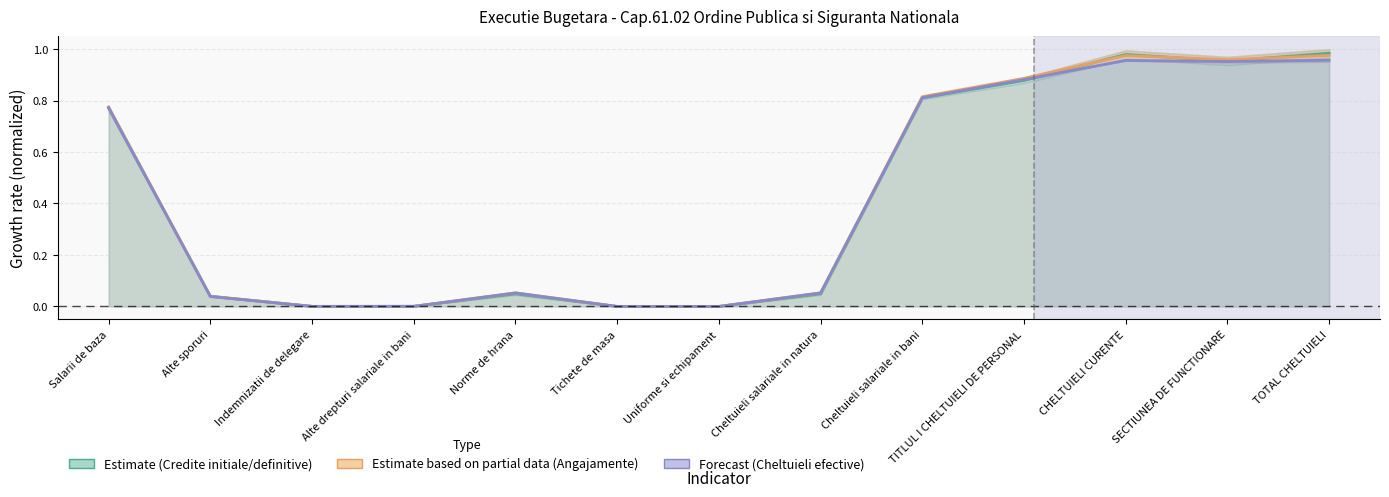

True or false: Credite initiale vs definitive and Cheltuieli vs angajamente cross at least once.

True